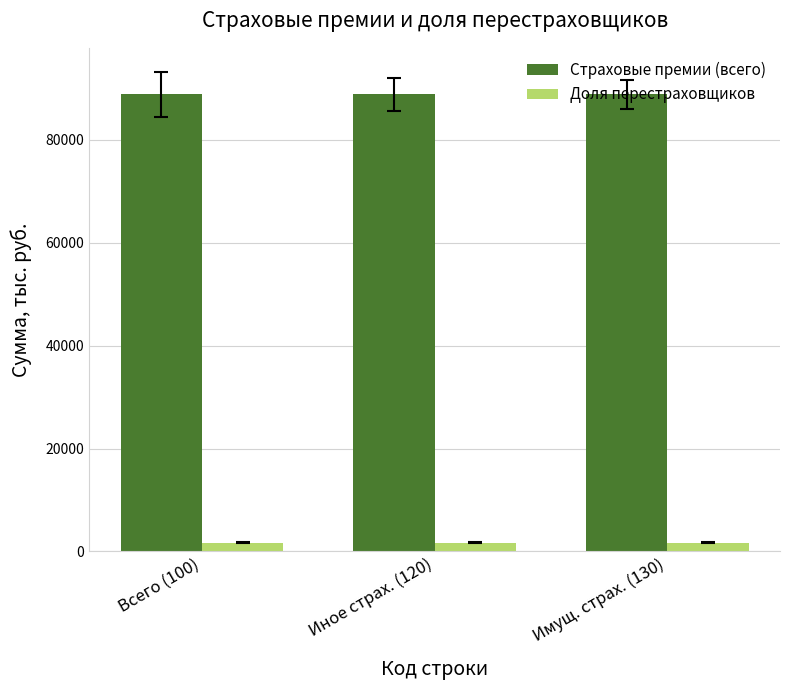

What is the maximum value shown in the chart?

88817.2